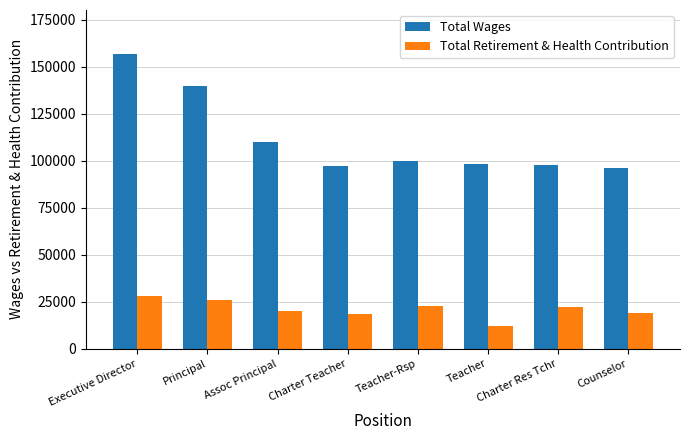

List the series in order of their overall mean, lowest first.

Total Retirement & Health Contribution, Total Wages